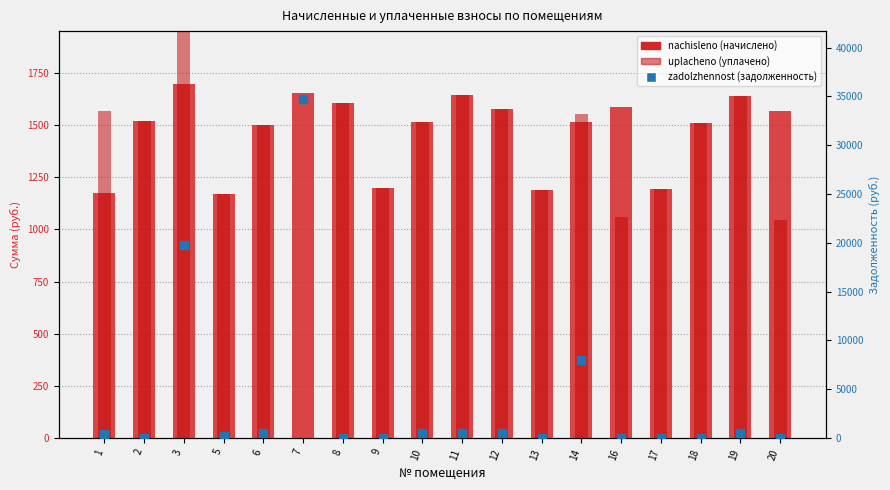

Which series has the largest Y range (max minus min)?

zadolzhennost (задолженность)